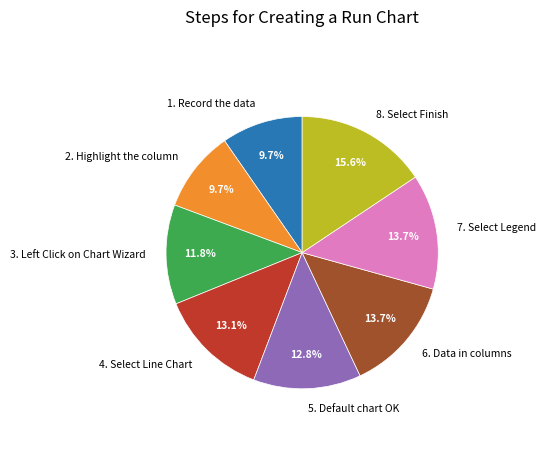

Combined, do 5. Default chart OK and 7. Select Legend account for over 50%?

No